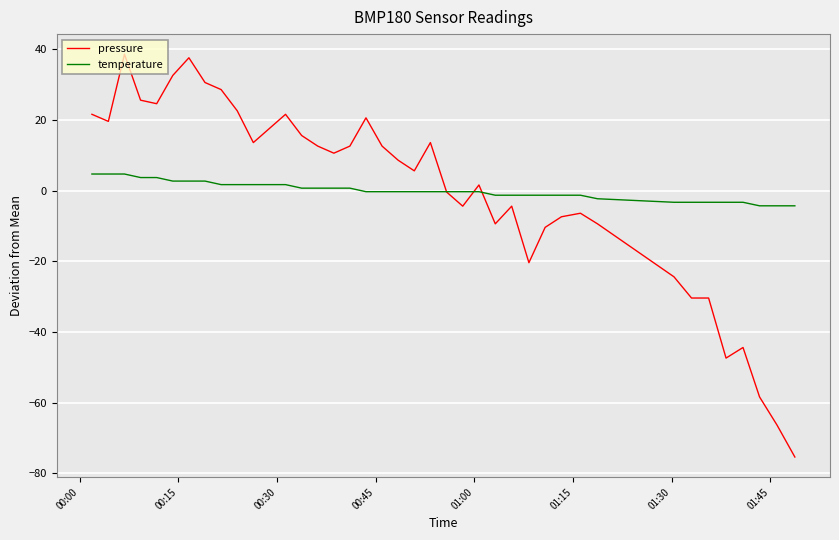

How many times do temperature and pressure cross each other?

3